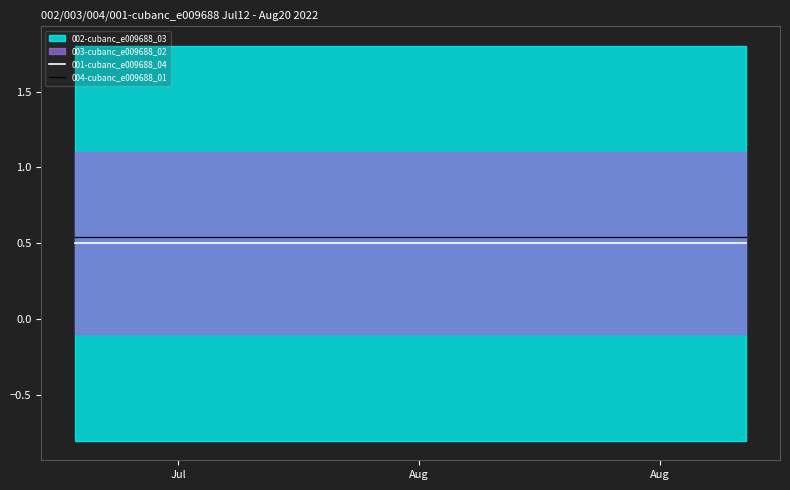

What is the minimum value for 004-cubanc_e009688_01?

0.5